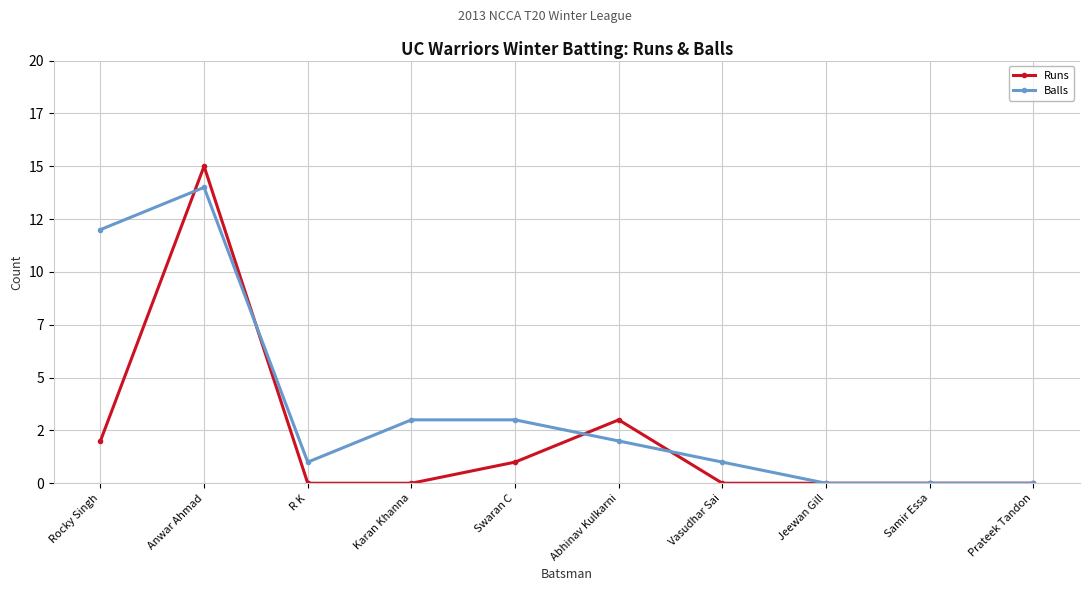

Which series has the largest range (max minus min)?

Runs